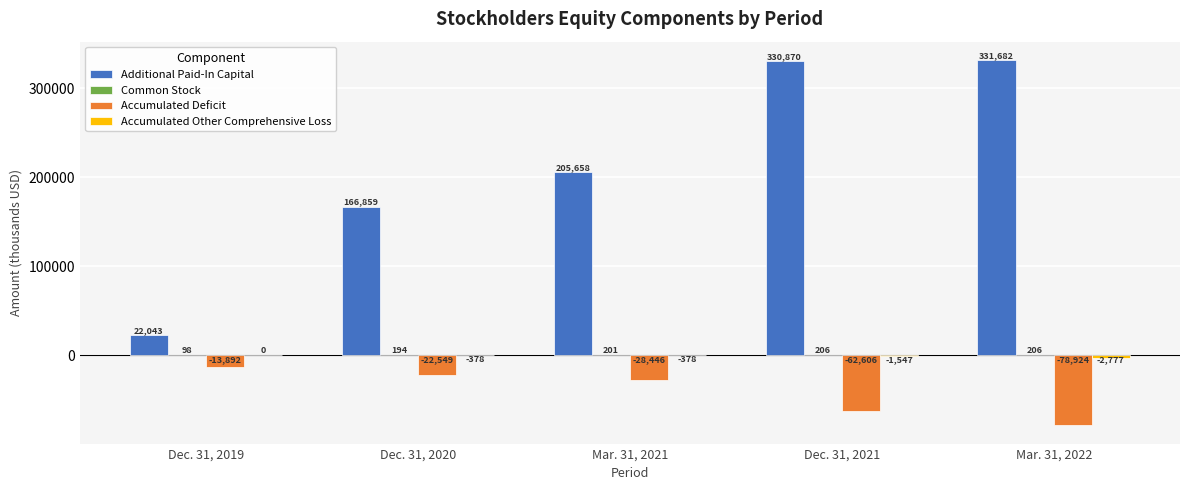

The value of Additional Paid-In Capital at Dec. 31, 2019 is 22043. True or false?

True